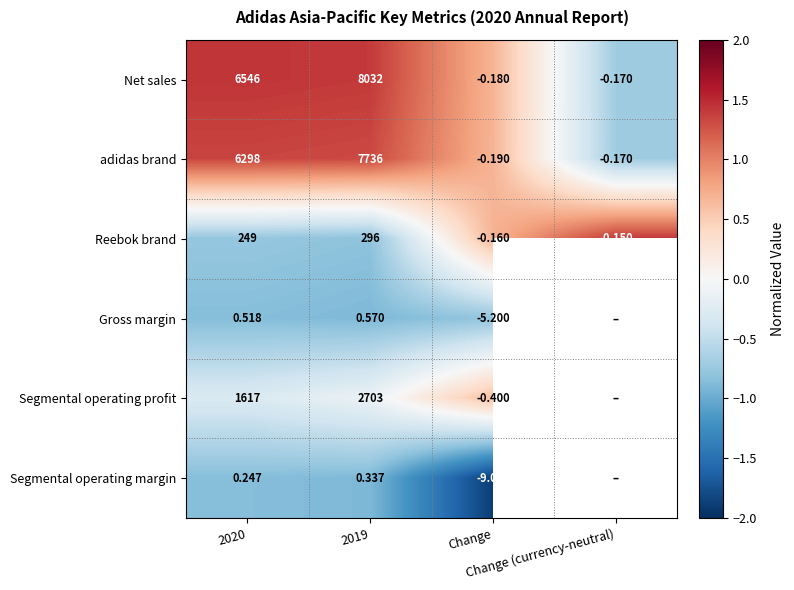

How many positive values does the Net sales series have?

2